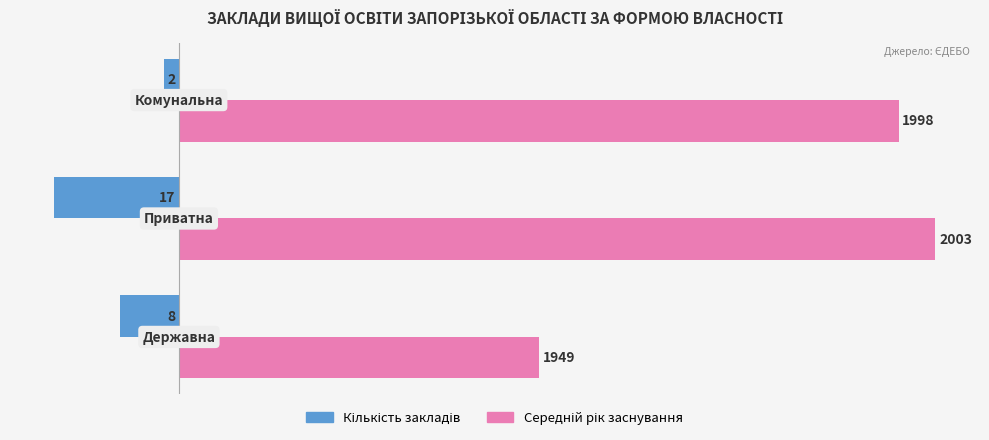

The value of Рік заснування (від 1900) at 0 is 128. True or false?

False